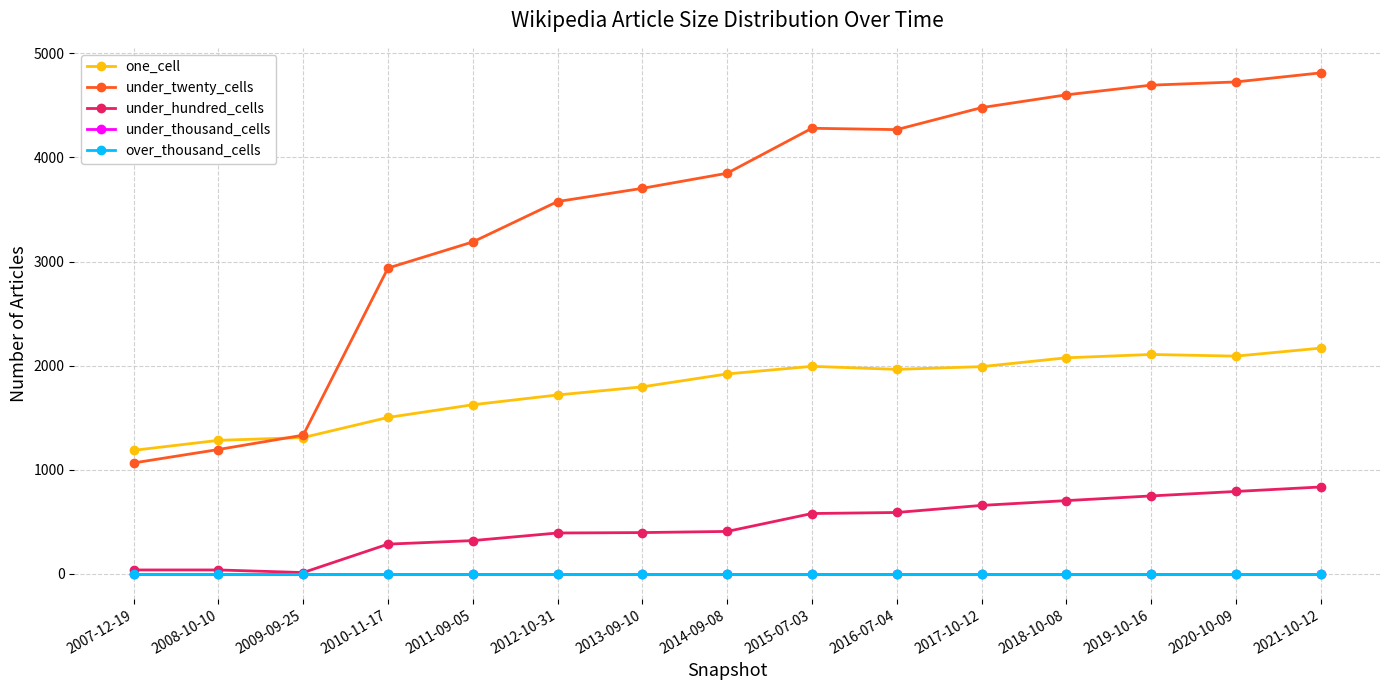

Does the chart have visible grid lines?

Yes